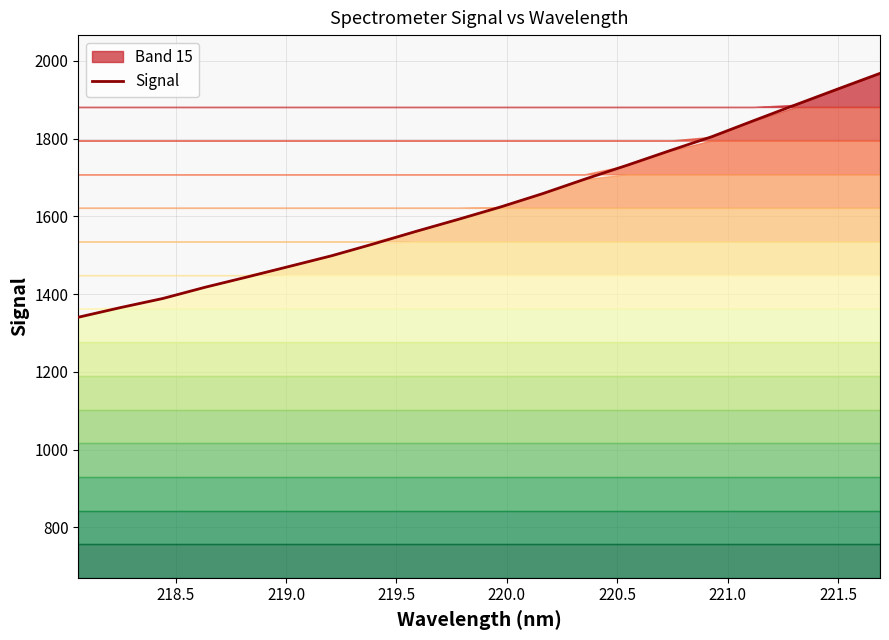

Does the chart display data point markers on the line(s)?

No